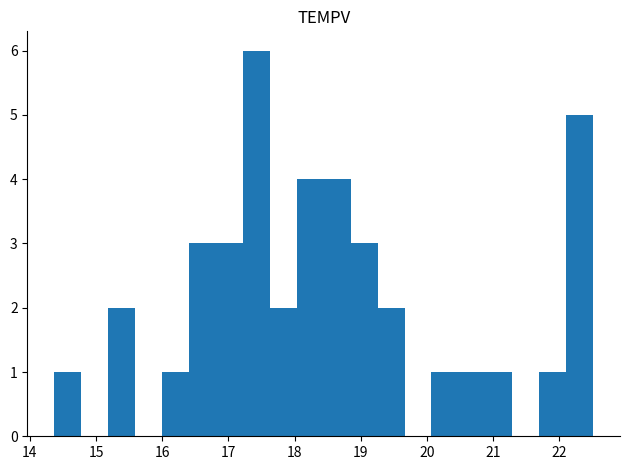

Reading left to right, list every bar in this chart as the range it spans on the x-axis followed by its height. Neither the bar edges nor the heights are printed on the chart, so give them approximately, as read against the axes.

14.4 to 14.8: 1
14.8 to 15.2: 0
15.2 to 15.6: 2
15.6 to 16.0: 0
16.0 to 16.4: 1
16.4 to 16.8: 3
16.8 to 17.2: 3
17.2 to 17.6: 6
17.6 to 18.0: 2
18.0 to 18.4: 4
18.4 to 18.8: 4
18.8 to 19.3: 3
19.3 to 19.7: 2
19.7 to 20.1: 0
20.1 to 20.5: 1
20.5 to 20.9: 1
20.9 to 21.3: 1
21.3 to 21.7: 0
21.7 to 22.1: 1
22.1 to 22.5: 5